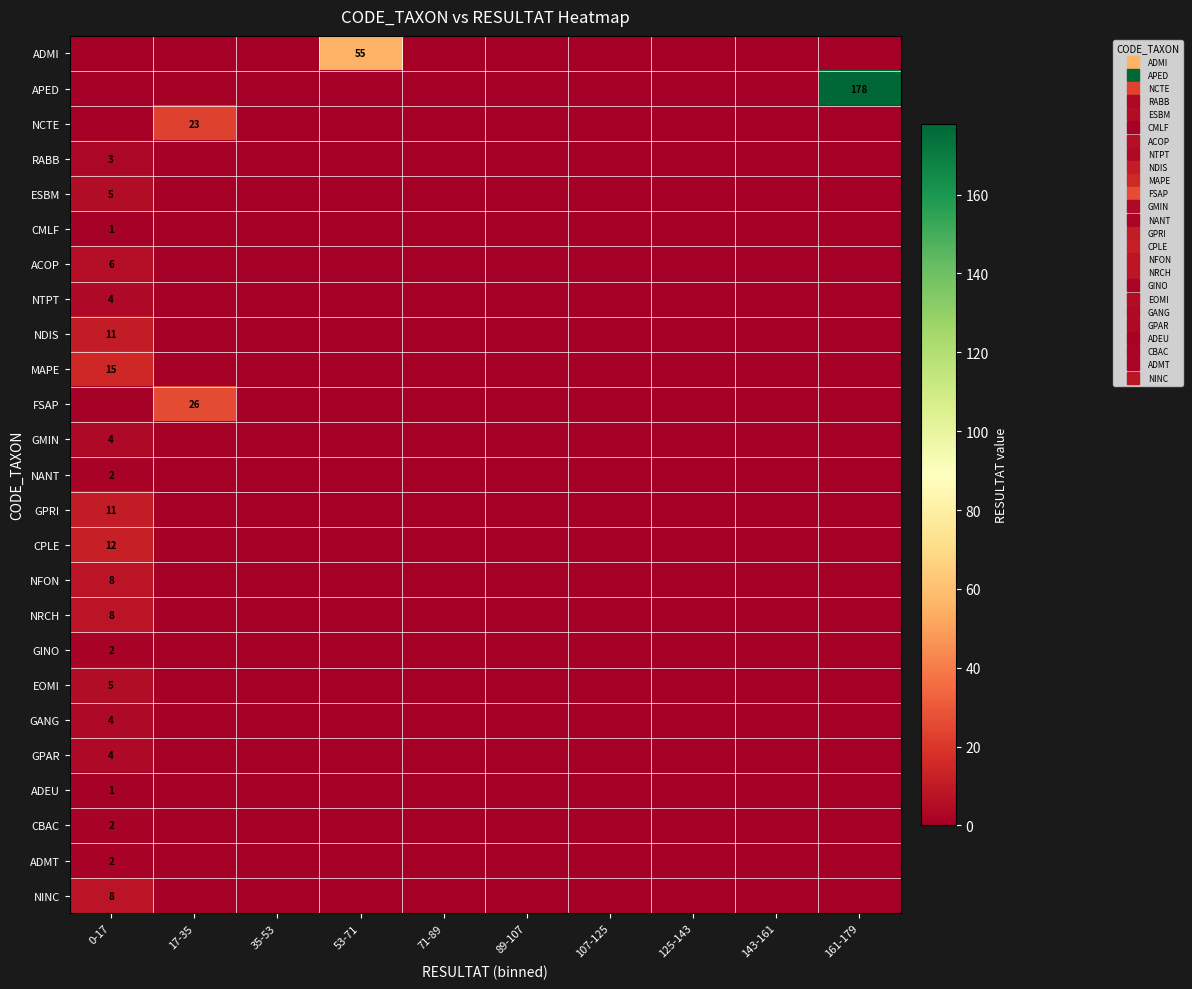

Is the value of CBAC at 71-89 greater than the value of FSAP at 71-89?

No